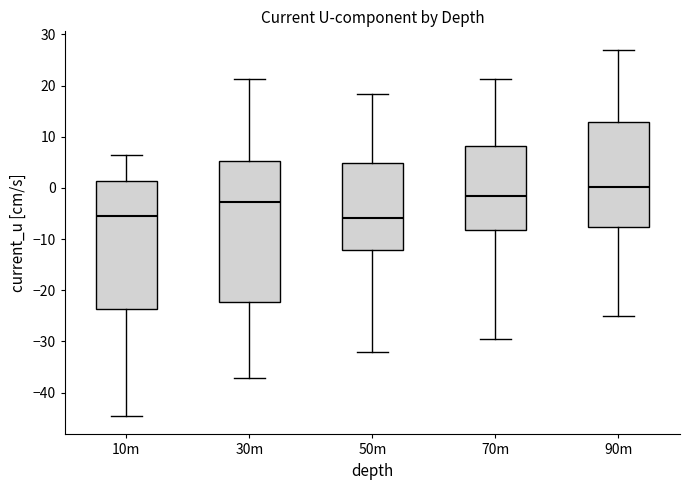

Where does the upper whisker of the box for 70m end on the y-axis? The values are not printed on the chart, so give them approximately, as read against the axis.

21